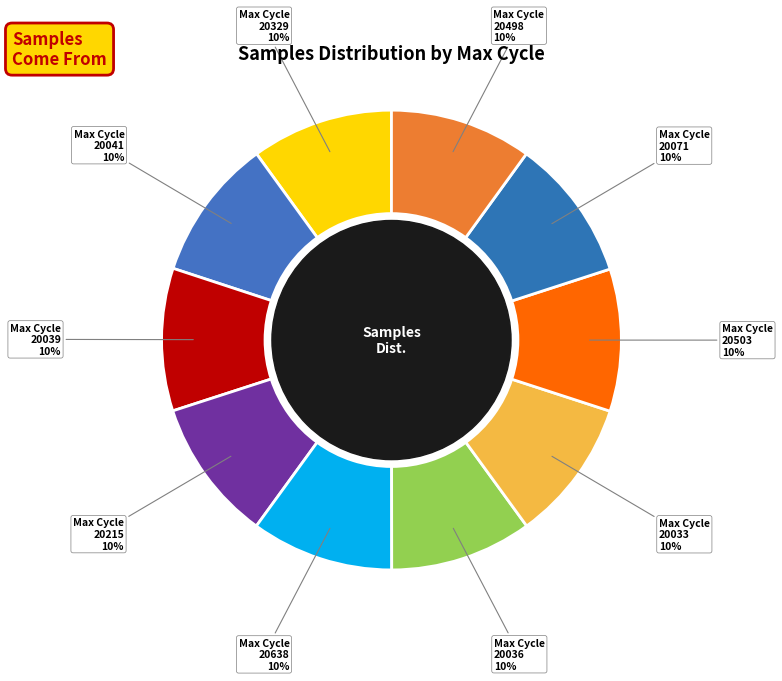

How many segments does this pie chart have?

10